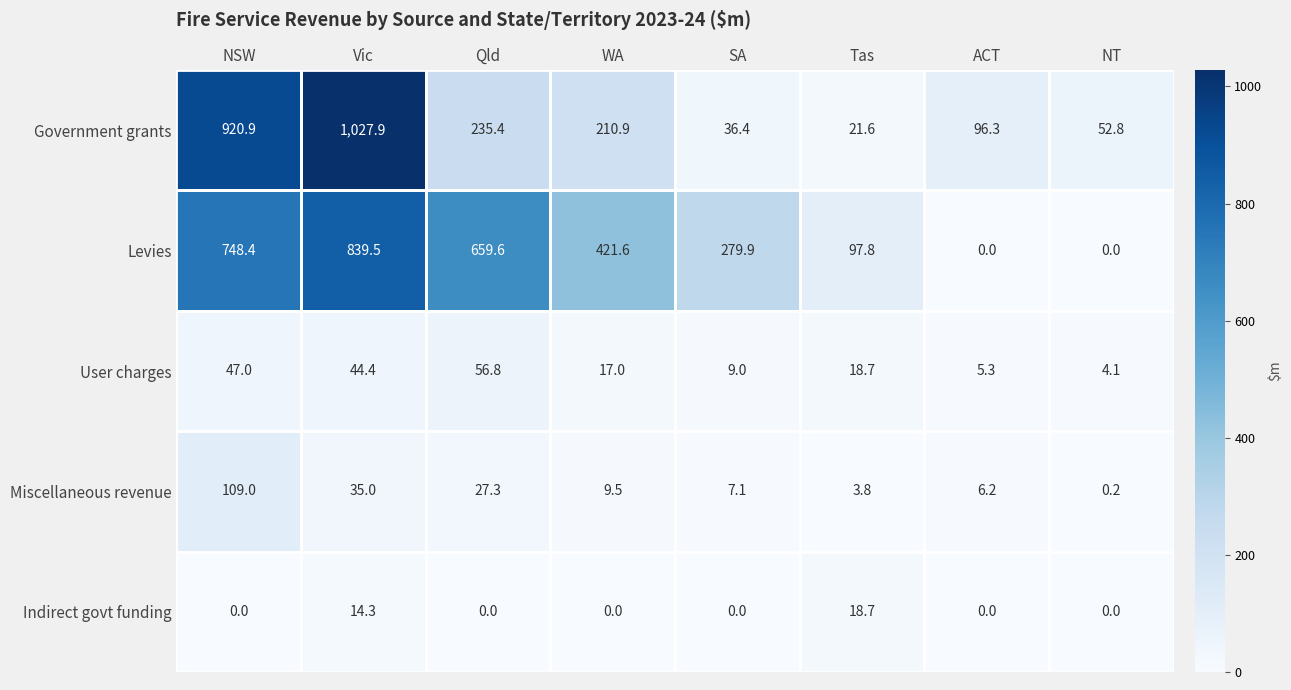

What is the difference between the Indirect govt funding values at Vic and NSW?

14.3